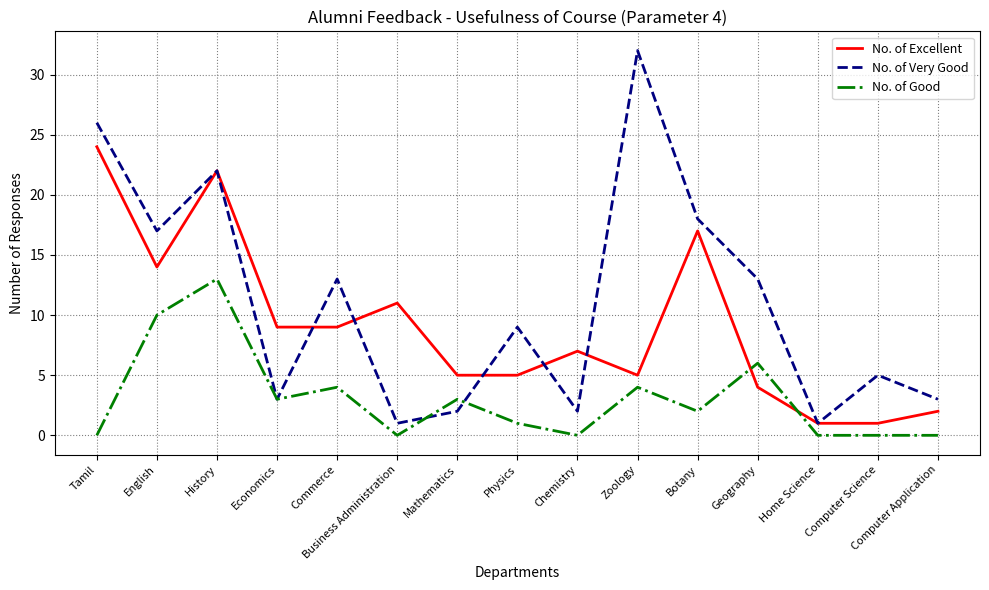

Is it true that No. of Excellent equals 1 at Home Science?

True